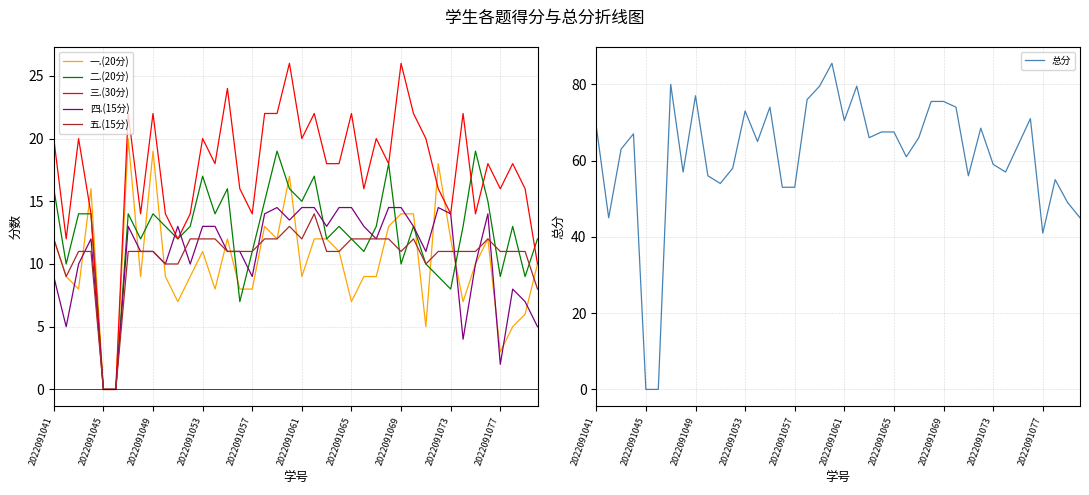

What is the highest value of the 二.(20分) series?

19.0